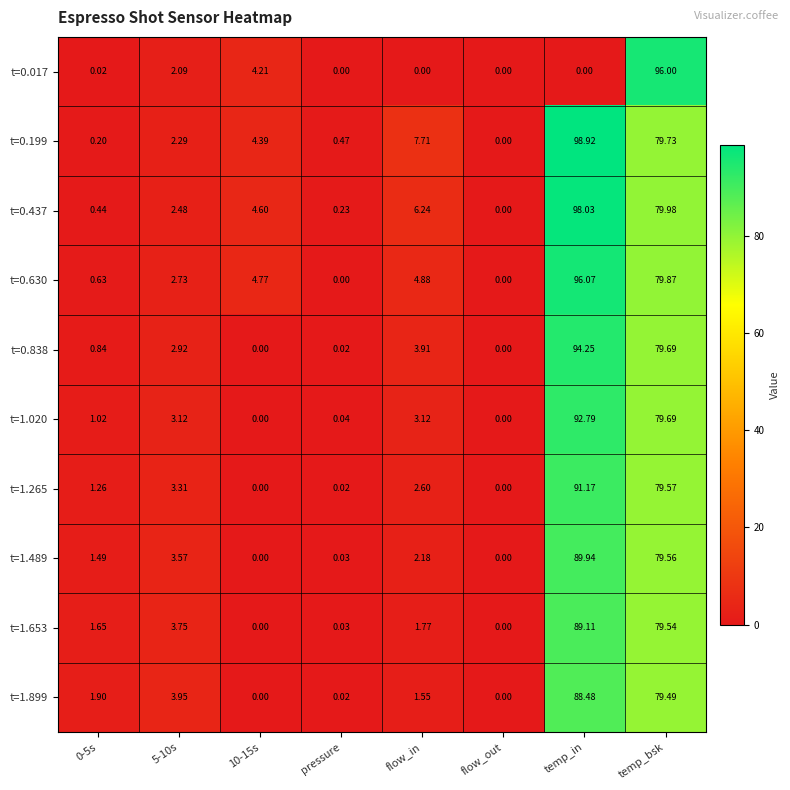

Which category has the highest value in the t=0.838 series?

temp_in